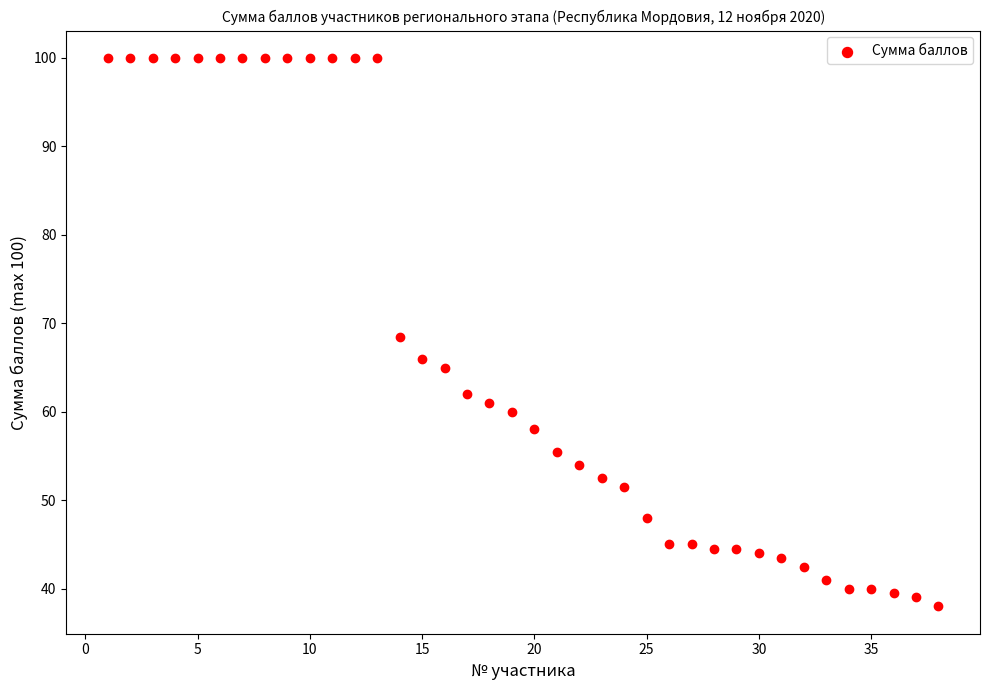

What is the range of Y values (max minus min)?

62.0